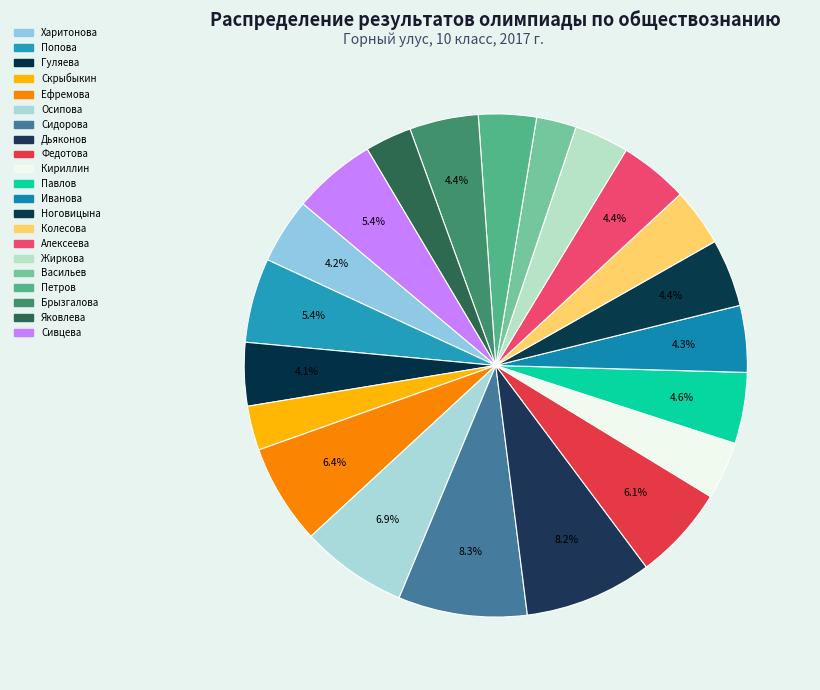

Which slice is the smallest?

Васильев